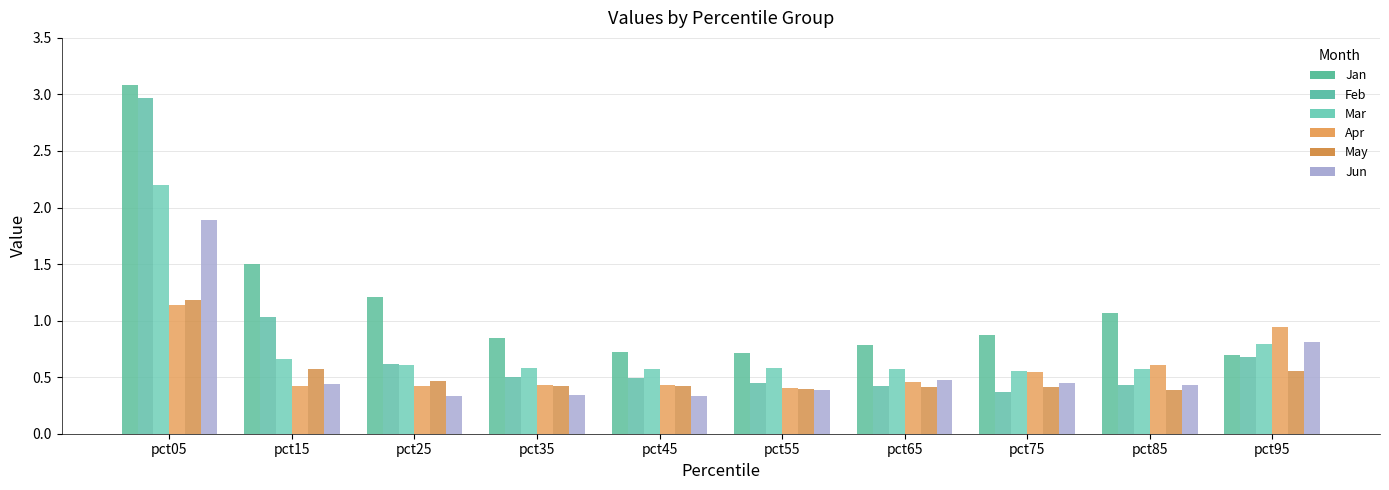

What is the difference between the second highest and second lowest values in the May series?

0.2